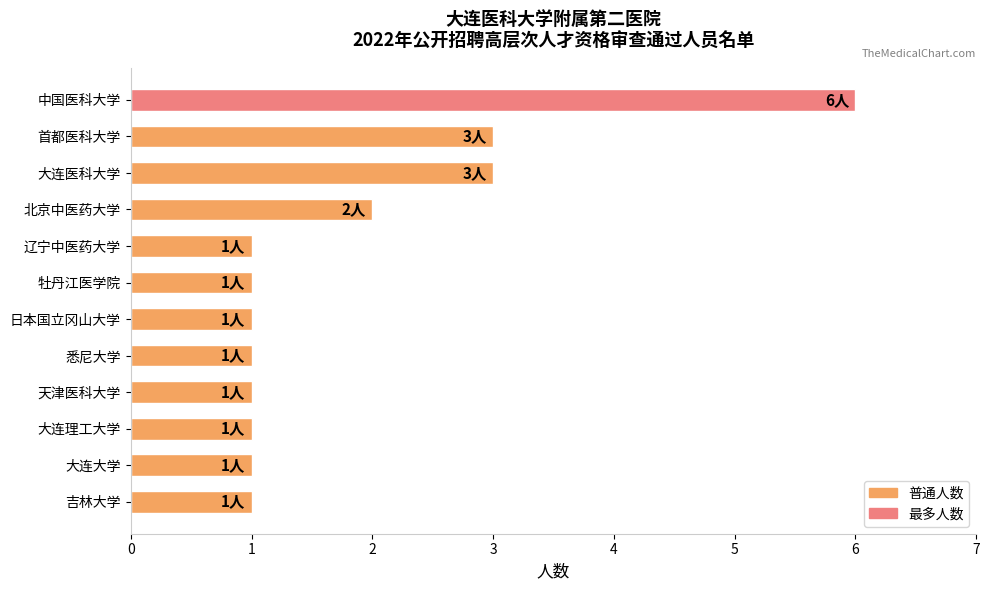

What is the approximate value at 首都医科大学?

3